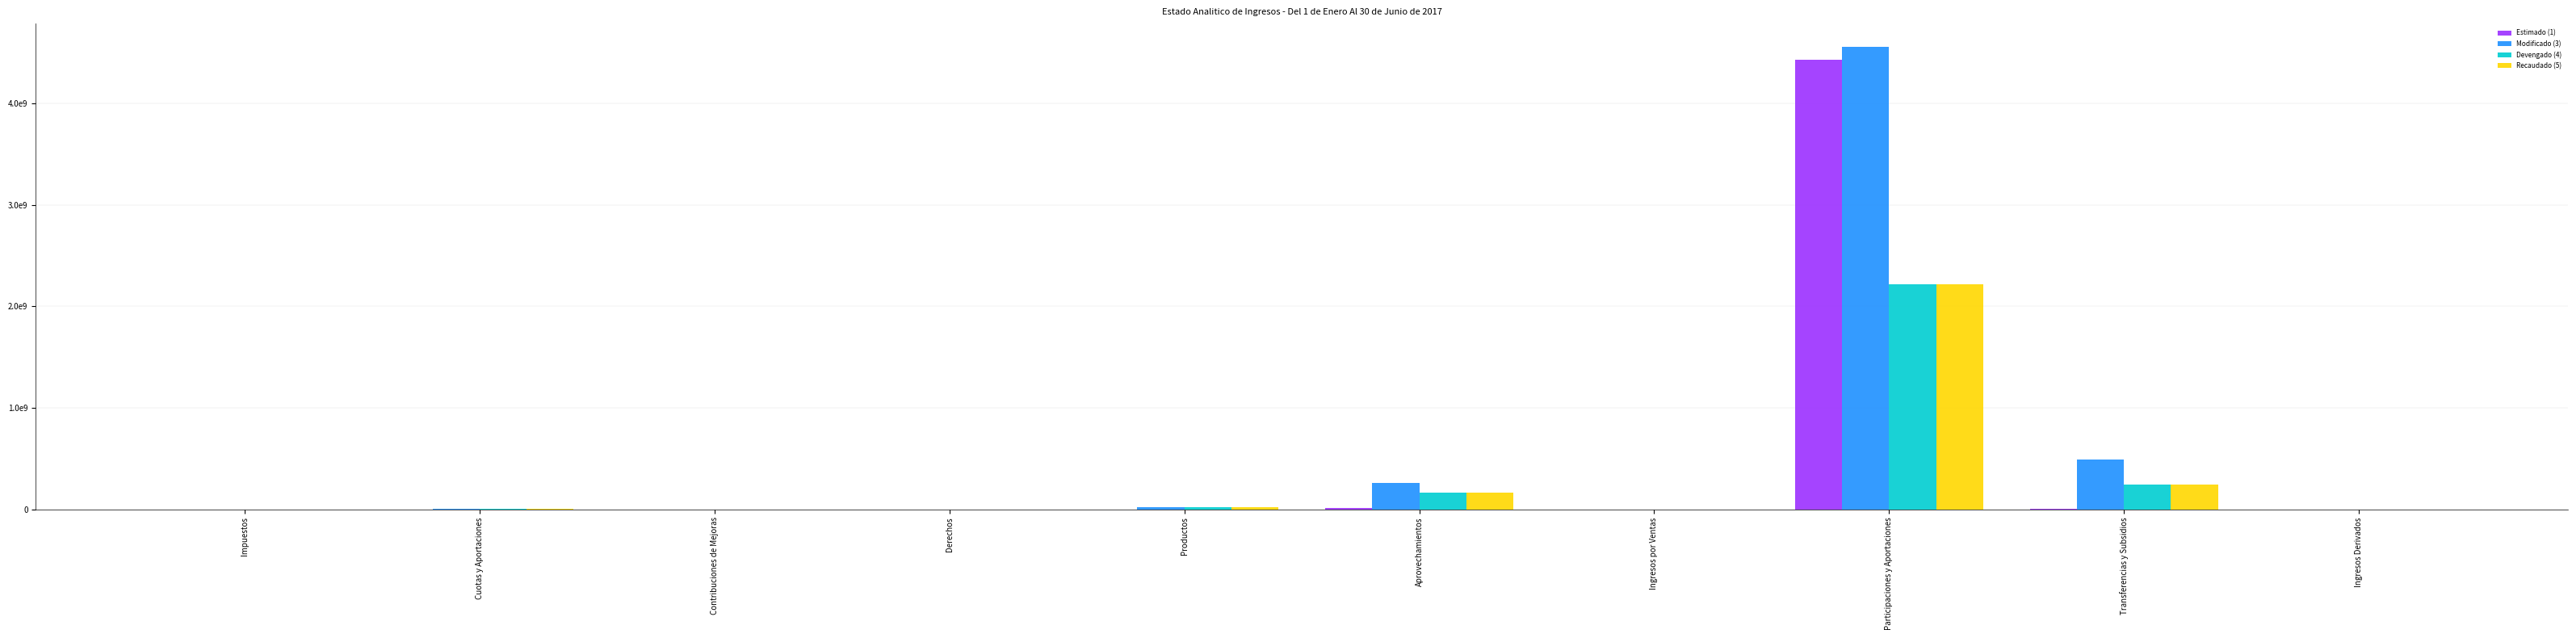

Rank the categories by Devengado (4) value from highest to lowest.

Participaciones y Aportaciones, Transferencias y Subsidios, Aprovechamientos, Productos, Cuotas y Aportaciones, Impuestos, Contribuciones de Mejoras, Derechos, Ingresos por Ventas, Ingresos Derivados